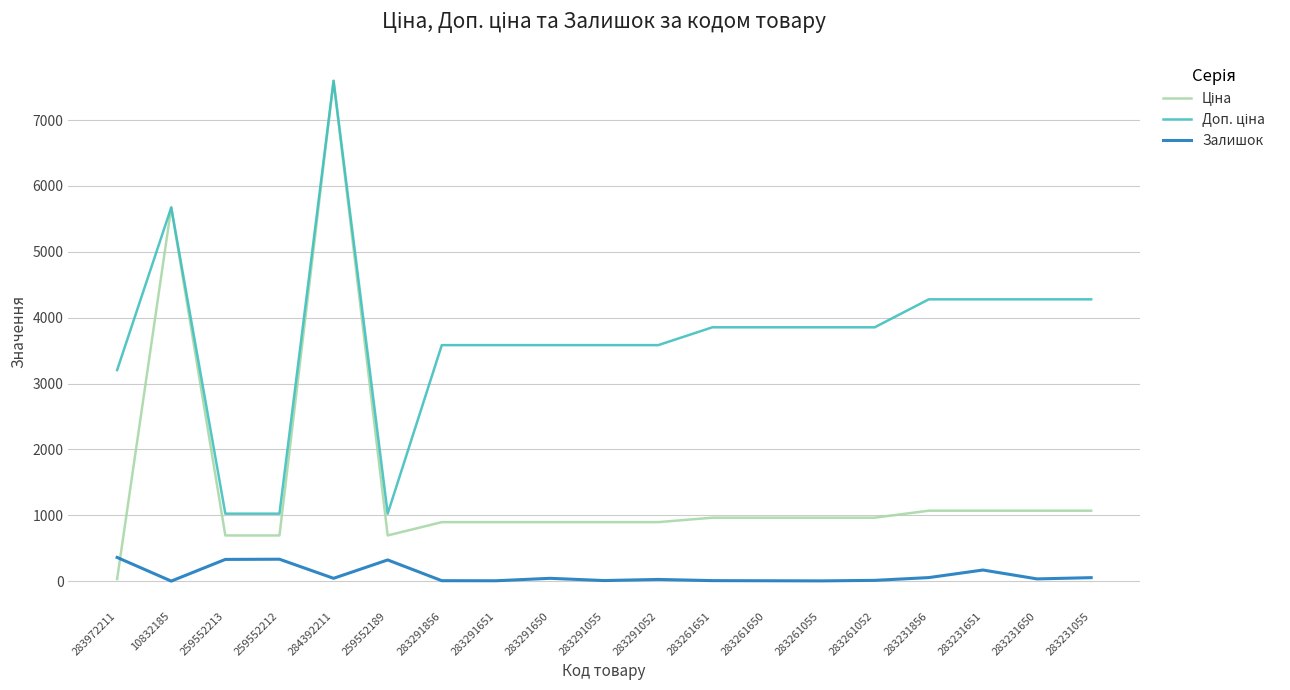

What is the sum of the Залишок values at 283231856 and 283231650?

88.0